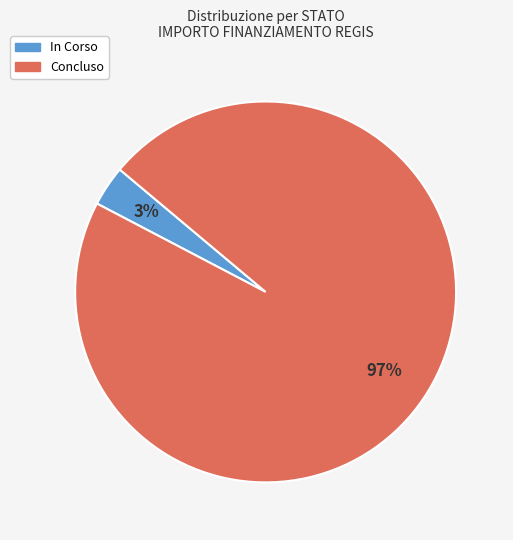

Does any single category account for the majority?

Yes